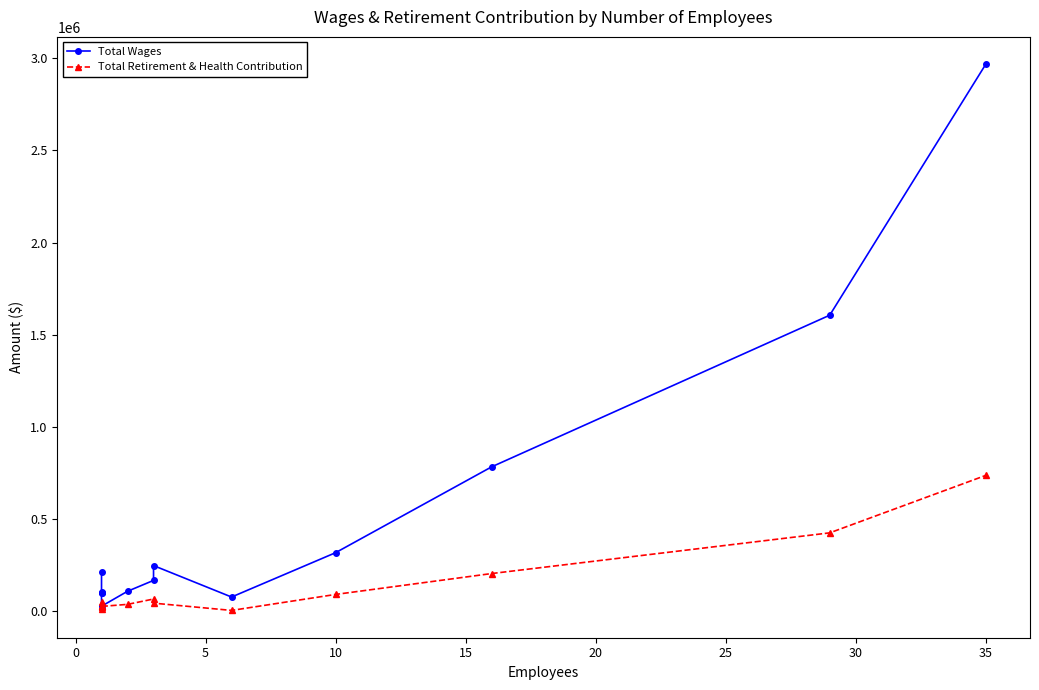

What is the value of the Total Retirement & Health Contribution point at the 1st from the left?

46128